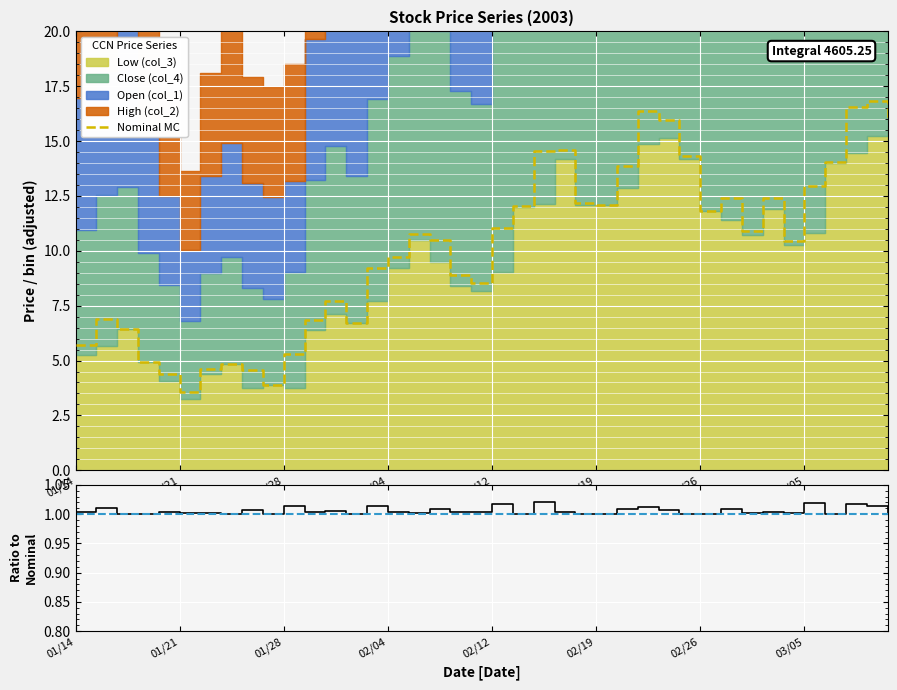

True or false: Nominal MC and Ratio cross at least once.

False